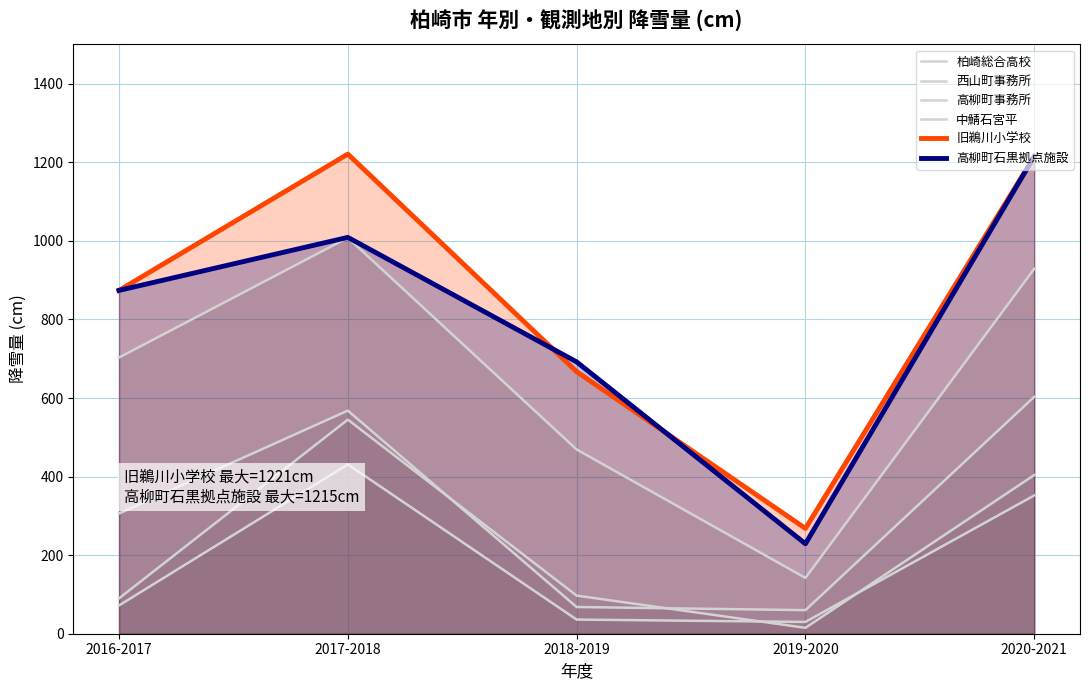

Which series has the largest total across all categories?

旧鵜川小学校